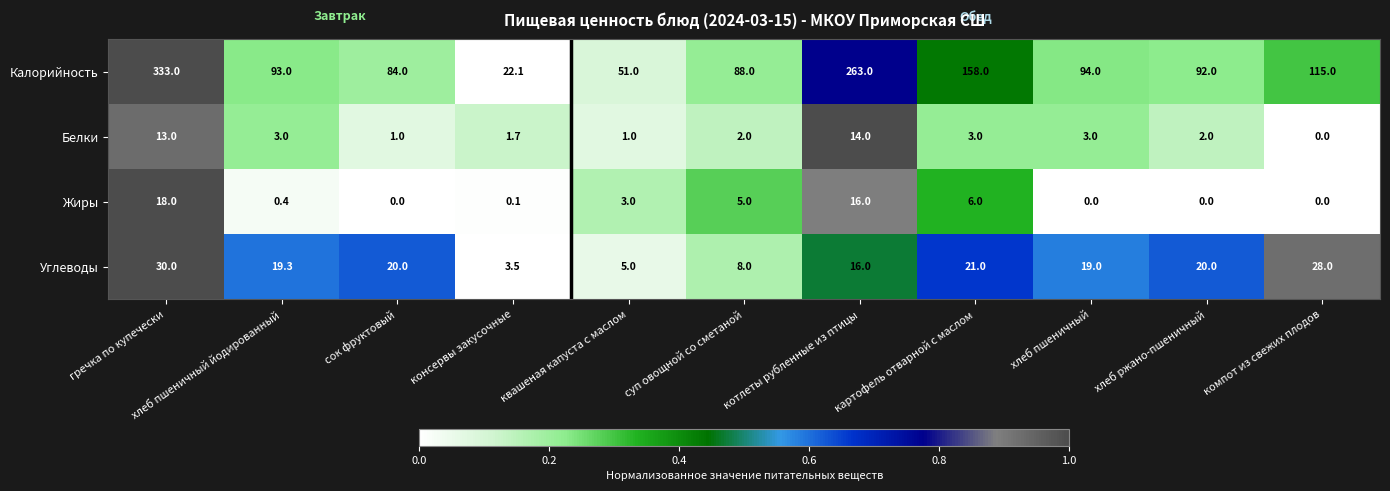

Which series changed the most between хлеб пшеничный йодированный and суп овощной со сметаной?

Углеводы